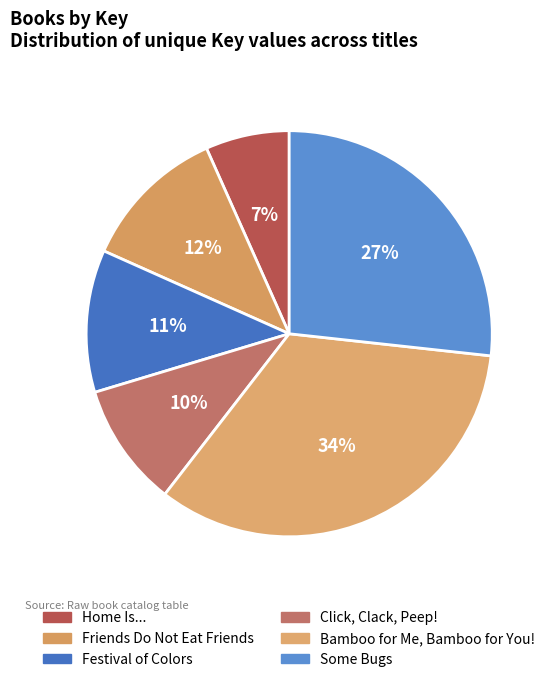

To the nearest percent, what portion does Festival of Colors represent?

11%